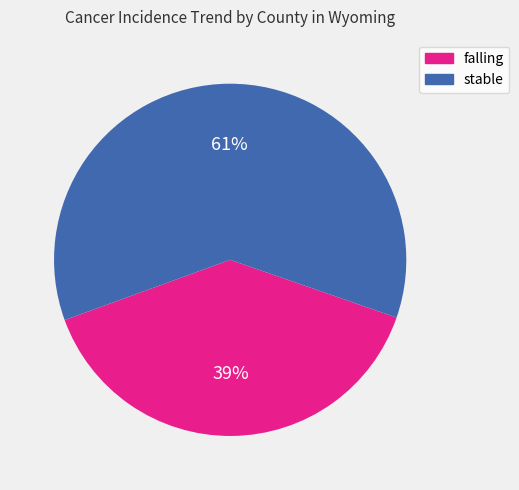

Which slice is the smallest?

falling